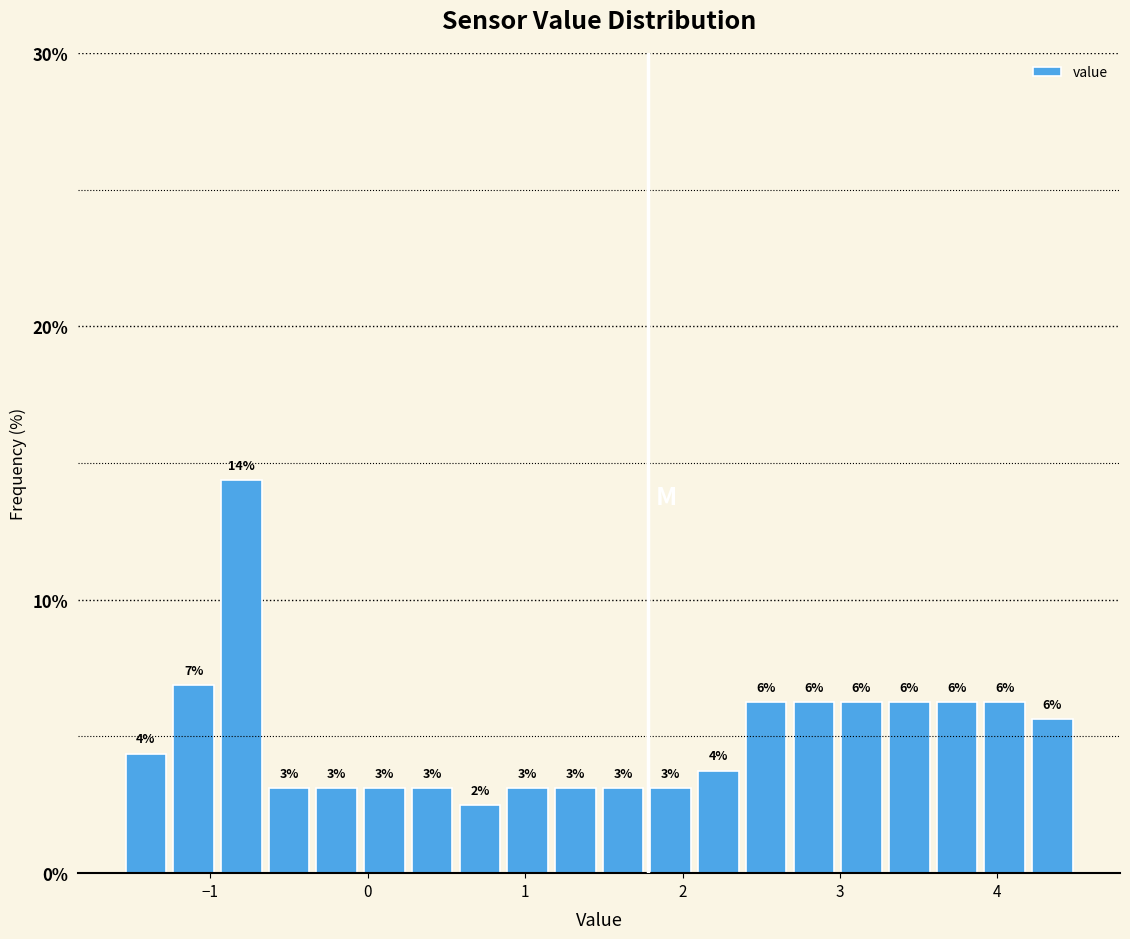

Read against the x-axis, roughly where is the centre of the tallest bar?

-0.8